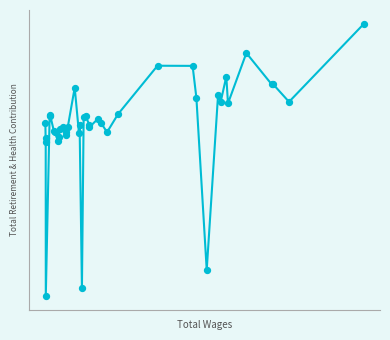

Is this an area chart (filled region under the line)?

No